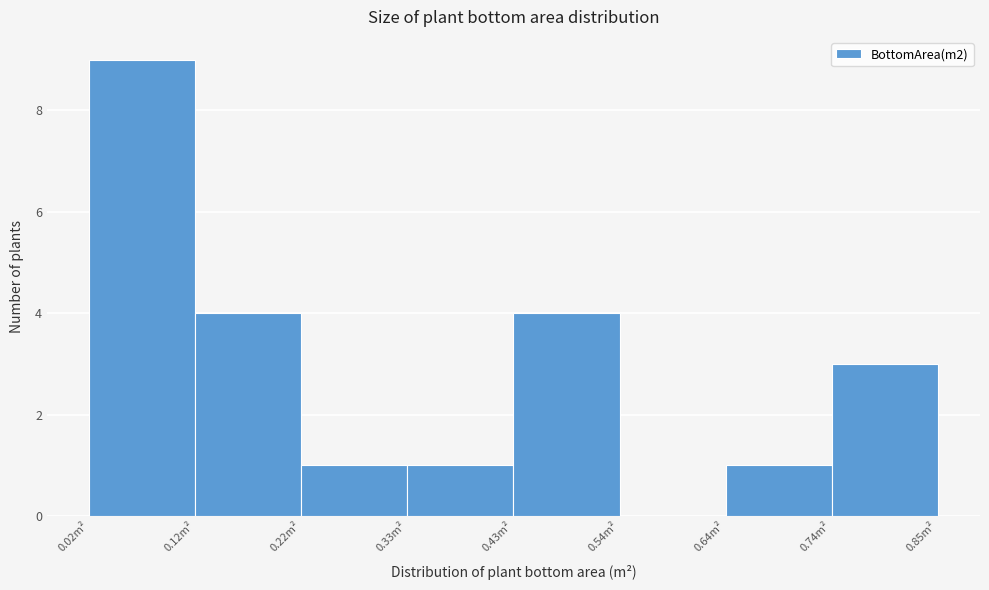

Reading left to right, transcribe this chart: for each bar, give the range it covers on the x-axis and its height. Neither the bar edges nor the heights are printed on the chart, so give them approximately, as read against the axes.

0.02 to 0.12: 9
0.12 to 0.22: 4
0.22 to 0.32: 1
0.32 to 0.44: 1
0.44 to 0.54: 4
0.54 to 0.64: 0
0.64 to 0.74: 1
0.74 to 0.84: 3